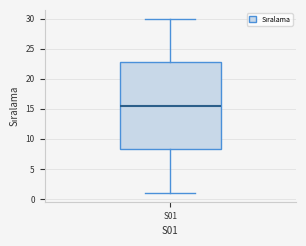

Where does the lower whisker of the box for S01 end on the y-axis? The values are not printed on the chart, so give them approximately, as read against the axis.

1.0